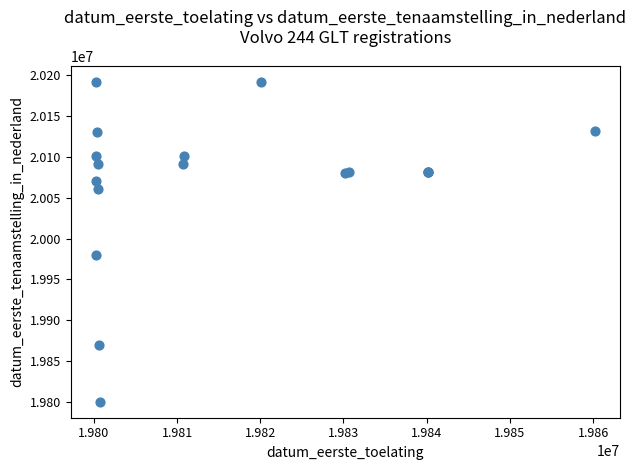

What Y value in the scatter plot is closest to 19995866?

19980411